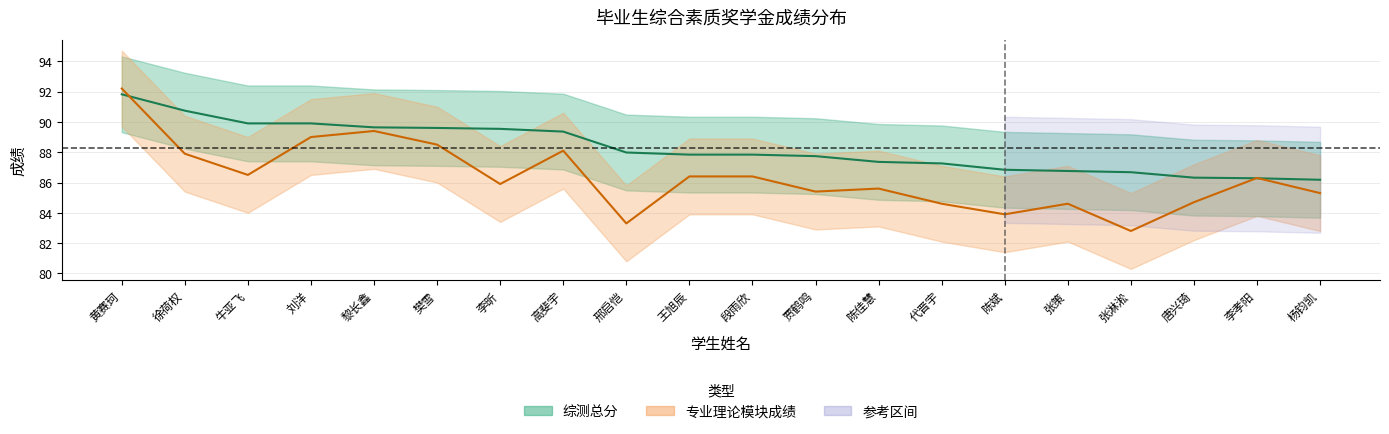

How many values in the 综测总分 series exceed 87?

14